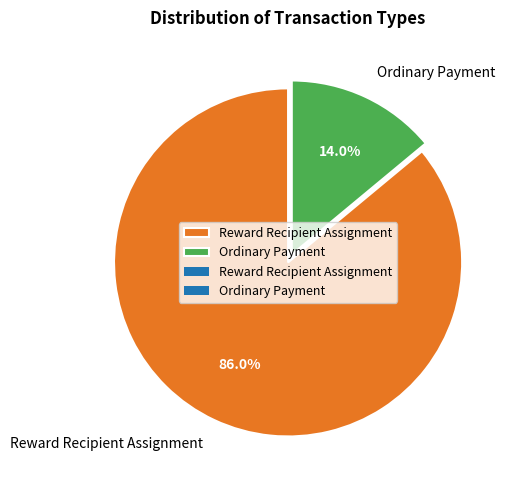

Which slice is the largest?

Reward Recipient Assignment